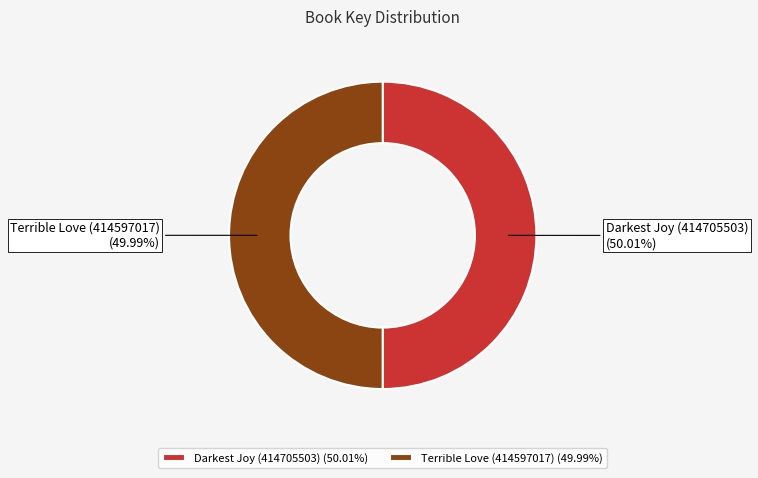

To the nearest percent, what is the combined percentage of Terrible Love (414597017) and Darkest Joy (414705503)?

100%